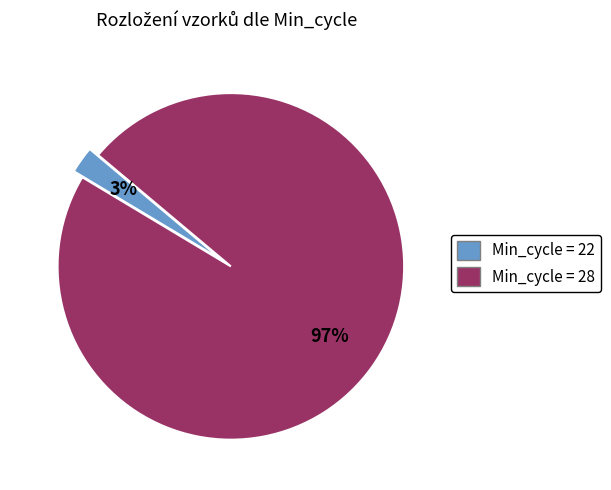

Does any single category account for the majority?

Yes